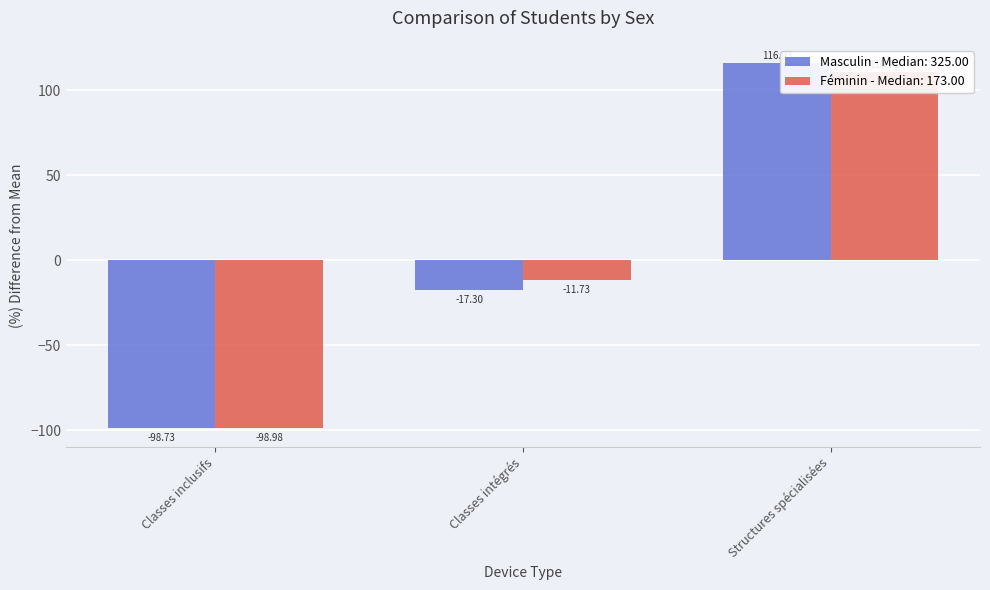

List the labels in order of Féminin value, largest first.

Structures spécialisées, Classes intégrés, Classes inclusifs